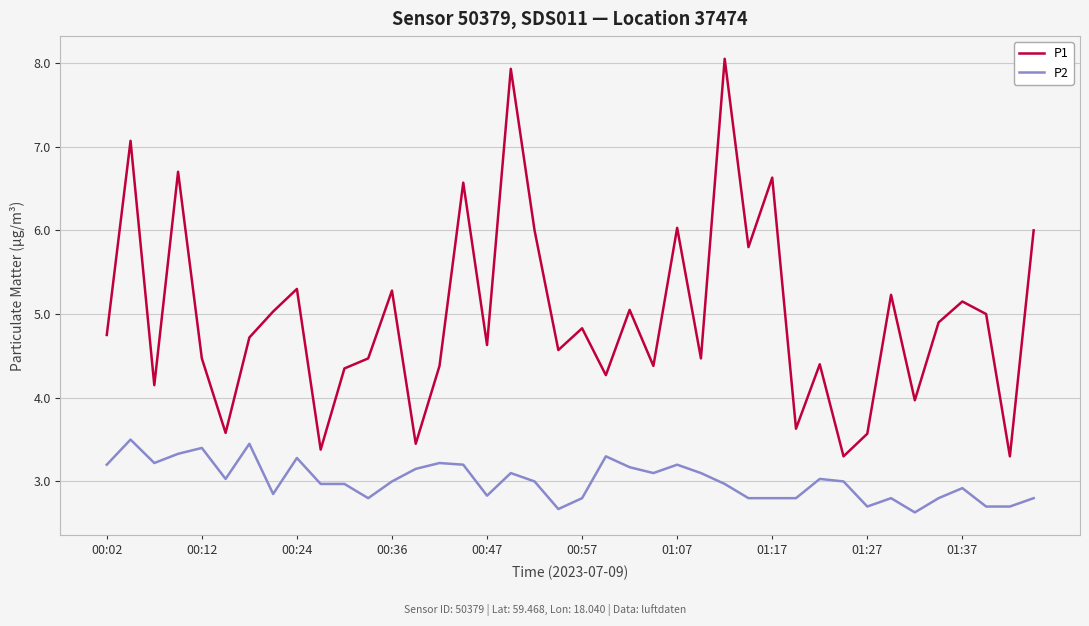

List the series in order of their peak value, highest first.

P1, P2